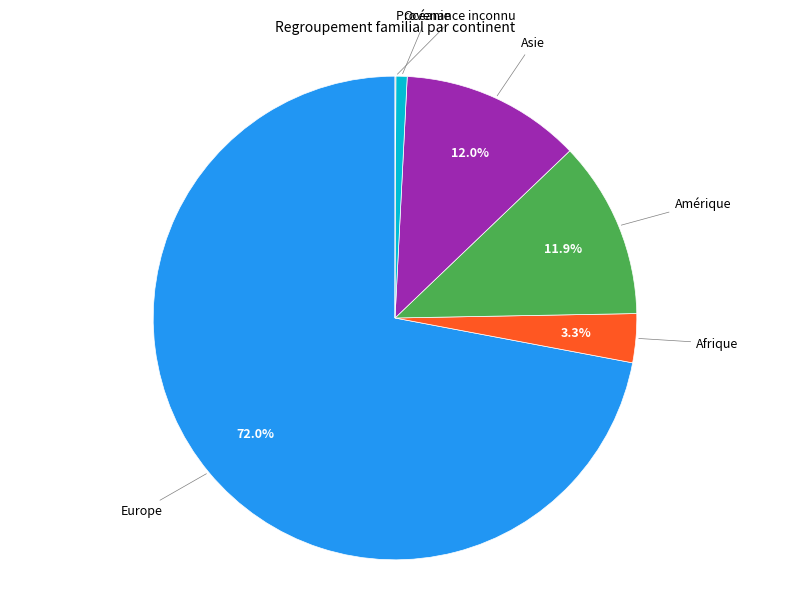

What percentage is the Afrique slice, to the nearest percent?

3%